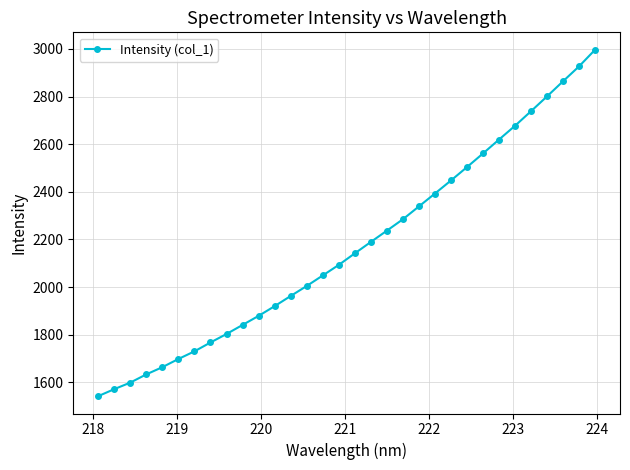

How many series are shown in this chart?

1